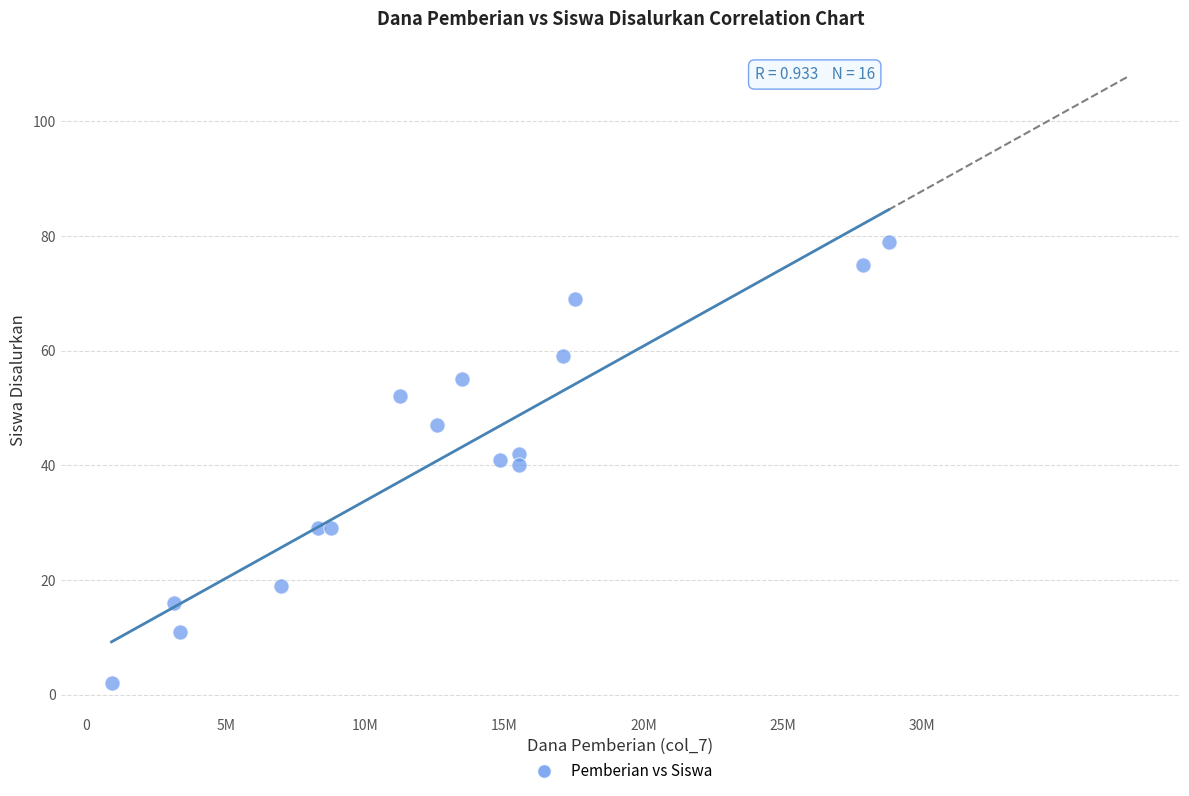

What is the range of Y values (max minus min)?

77